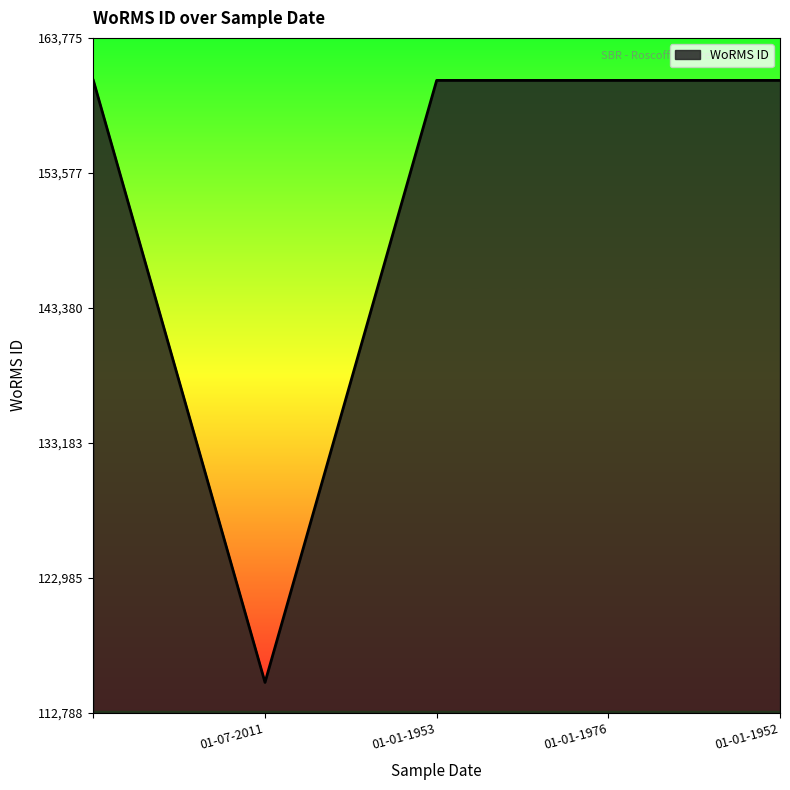

What is the sum of all values?

757346